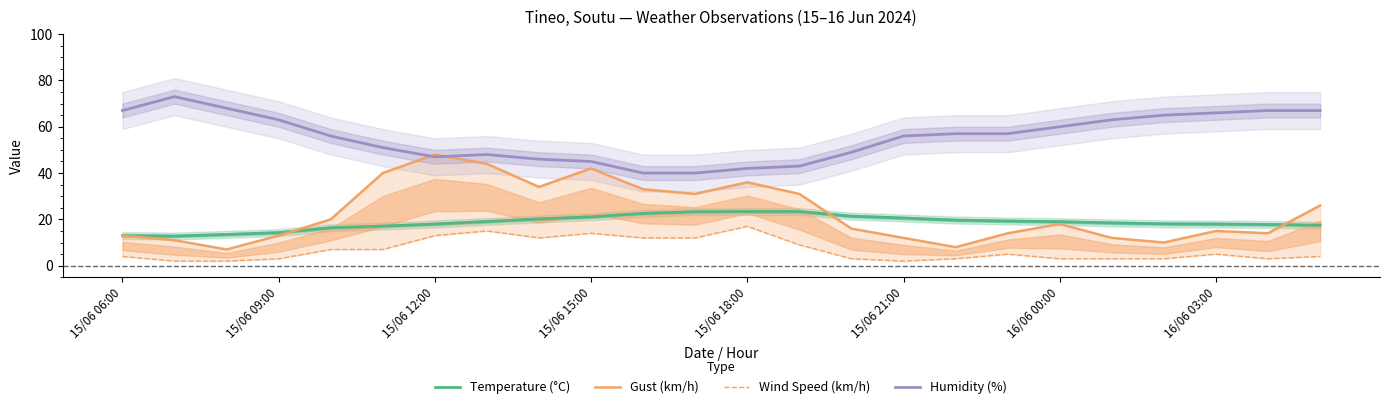

True or false: Gust (km/h) and Temperature (°C) intersect in this chart.

True